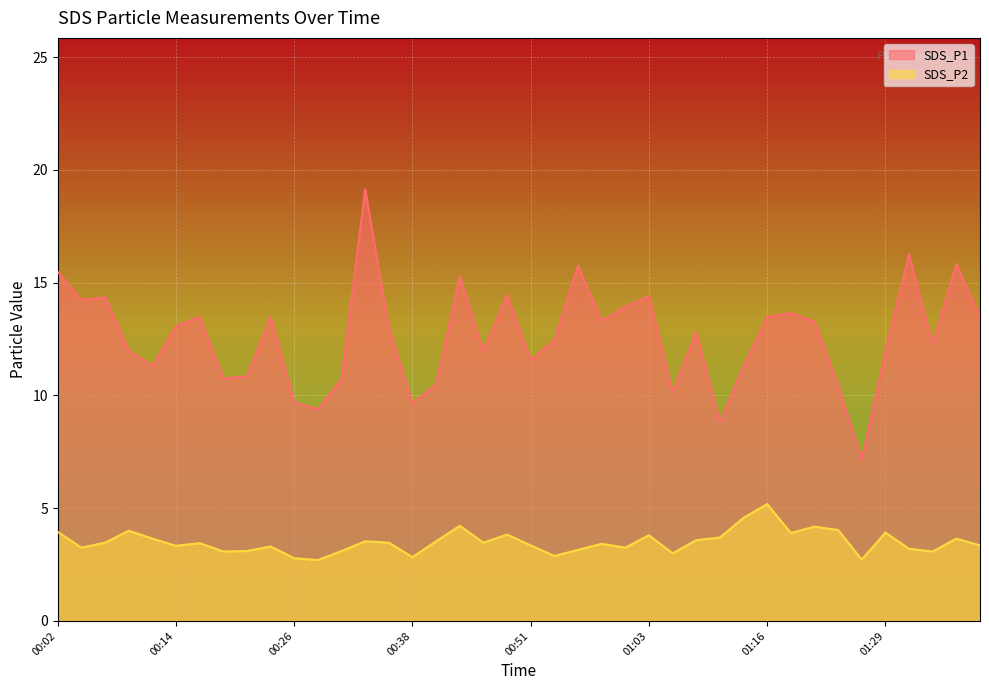

Which series has the largest total across all categories?

SDS_P1